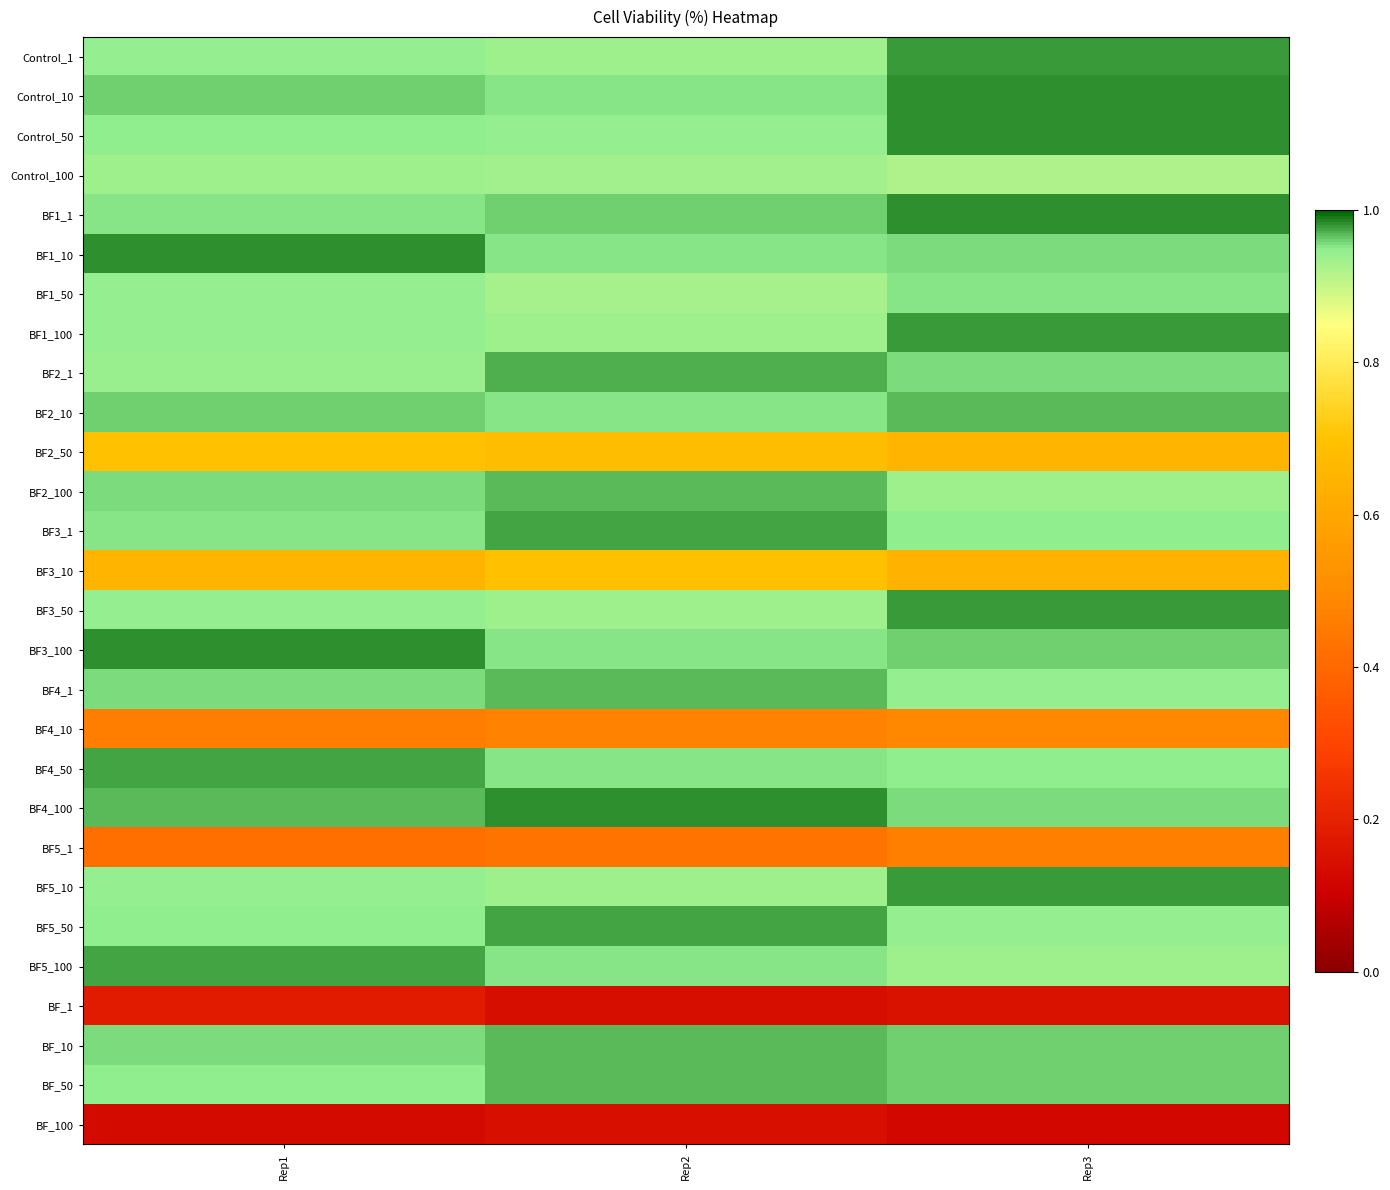

What is the greatest value displayed?

1.0